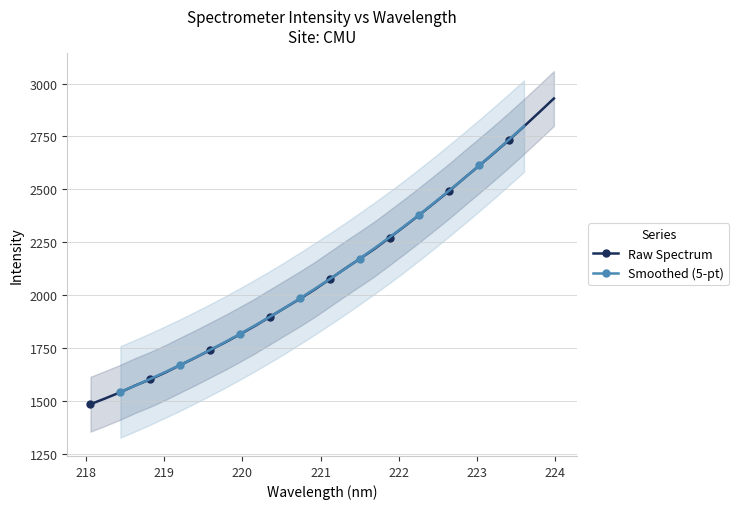

At which category does the chart reach its minimum across all series?

218.0596